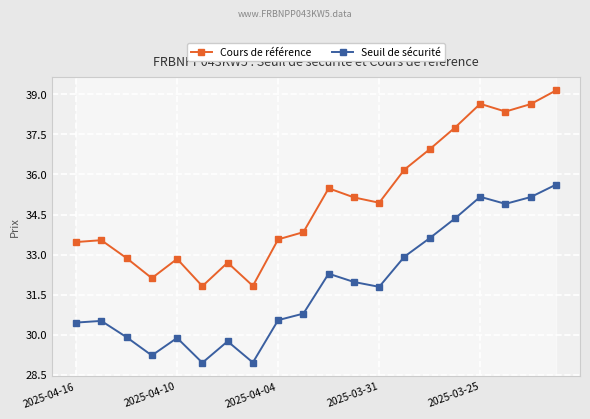

Which series has the largest range (max minus min)?

Cours de référence